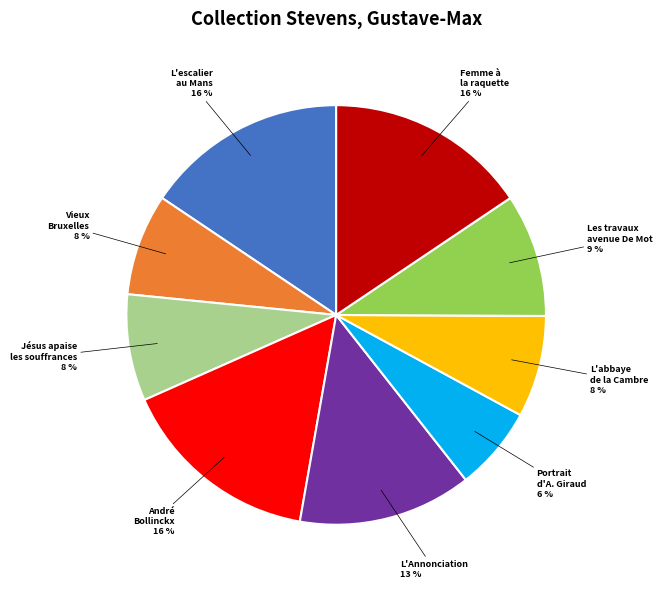

To the nearest percent, what percentage of the pie is Les travaux avenue De Mot?

9%